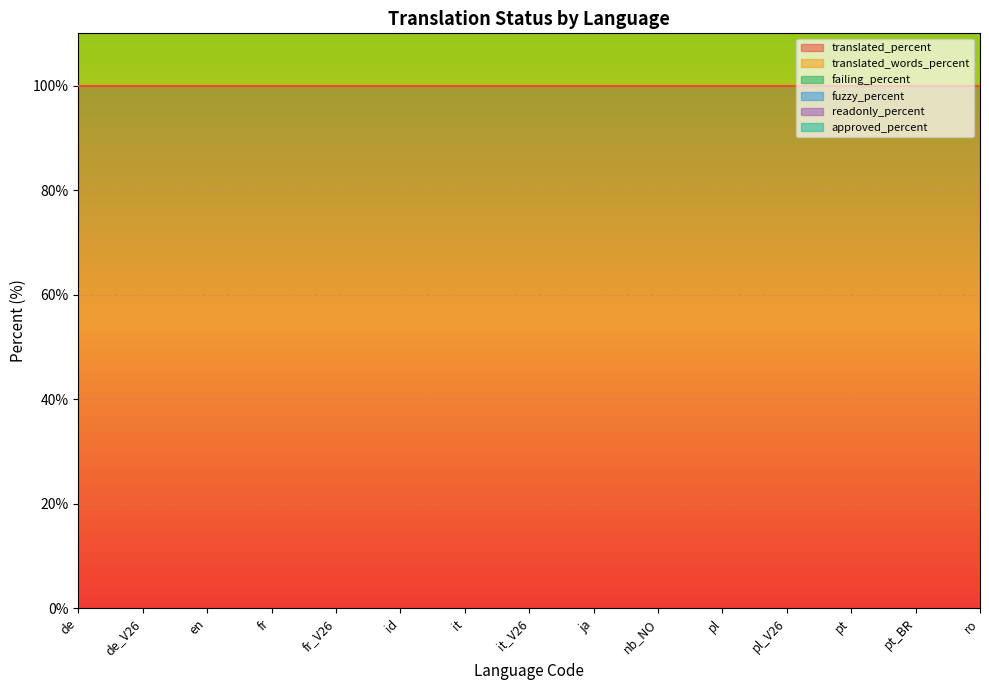

Reading left to right, extract all data points from this chart.

translated_percent: 100	100	100	100	100	100	100	100	100	100	100	100	100	100	100
translated_words_percent: 100	100	100	100	100	100	100	100	100	100	100	100	100	100	100
failing_percent: 0	0	0	0	0	0	0	0	0	0	0	0	0	0	0
fuzzy_percent: 0	0	0	0	0	0	0	0	0	0	0	0	0	0	0
readonly_percent: 0	0	0	0	0	0	0	0	0	0	0	0	0	0	0
approved_percent: 0	0	0	0	0	0	0	0	0	0	0	0	0	0	0